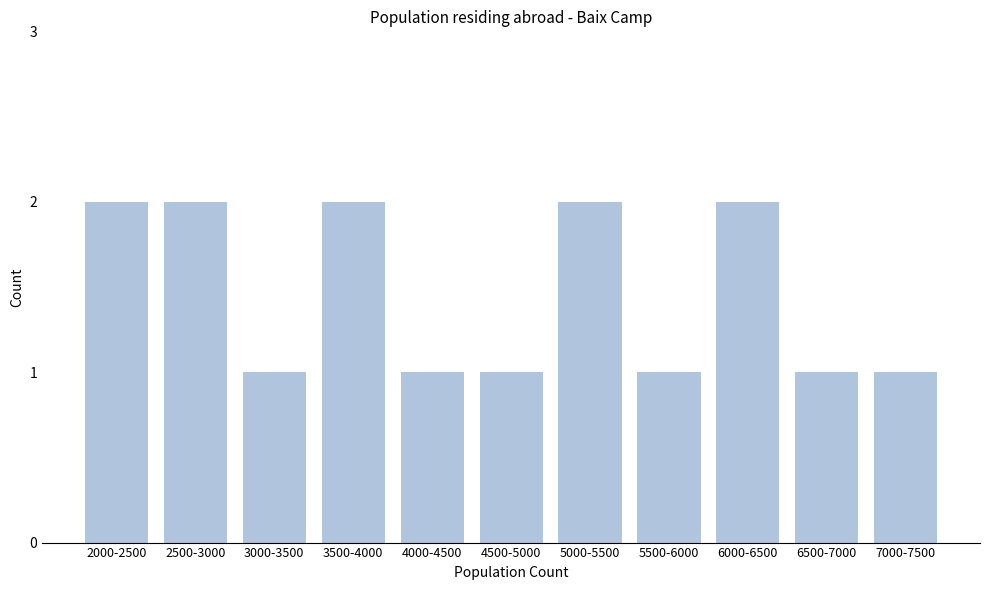

Reading right to left, extract all data points from this chart.

7000-7500=1	6500-7000=1	6000-6500=2	5500-6000=1	5000-5500=2	4500-5000=1	4000-4500=1	3500-4000=2	3000-3500=1	2500-3000=2	2000-2500=2